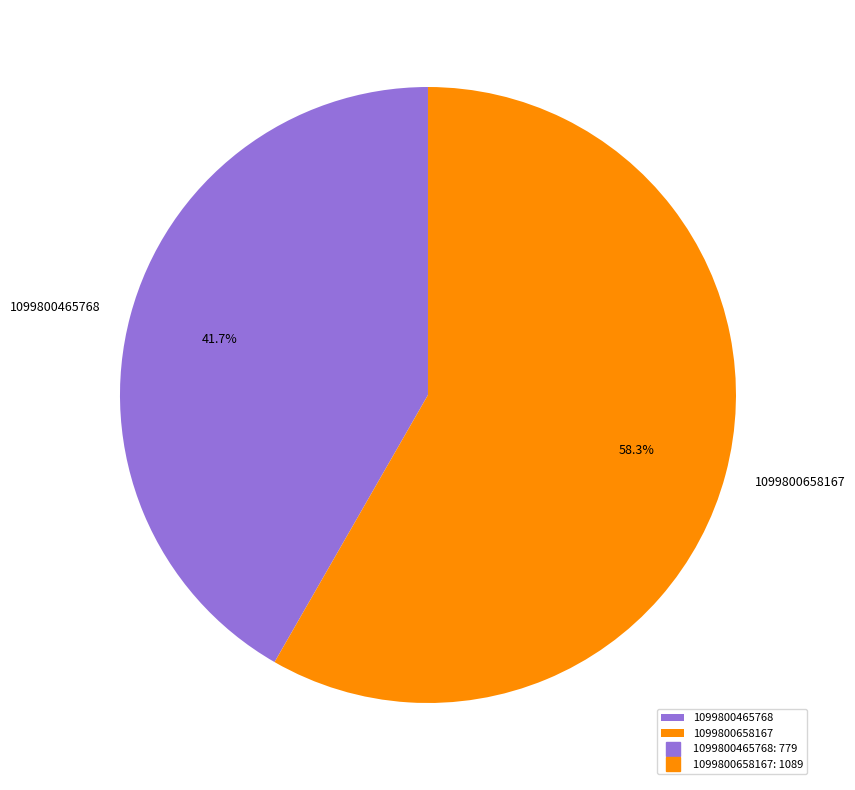

Combined, do 1099800465768 and 1099800658167 account for over 50%?

Yes